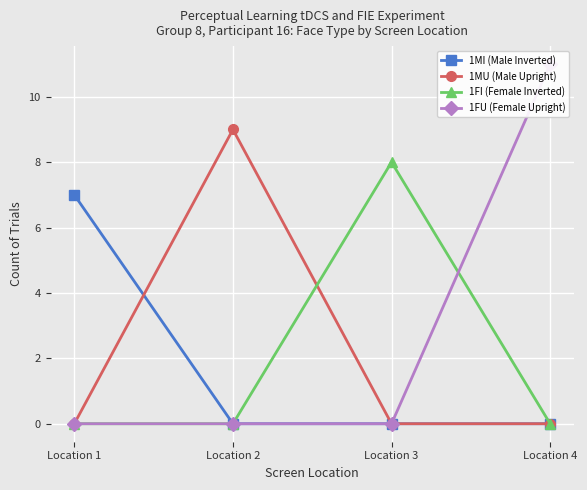

Is it true that 1FI (Female Inverted) equals -5 at Location 2?

False